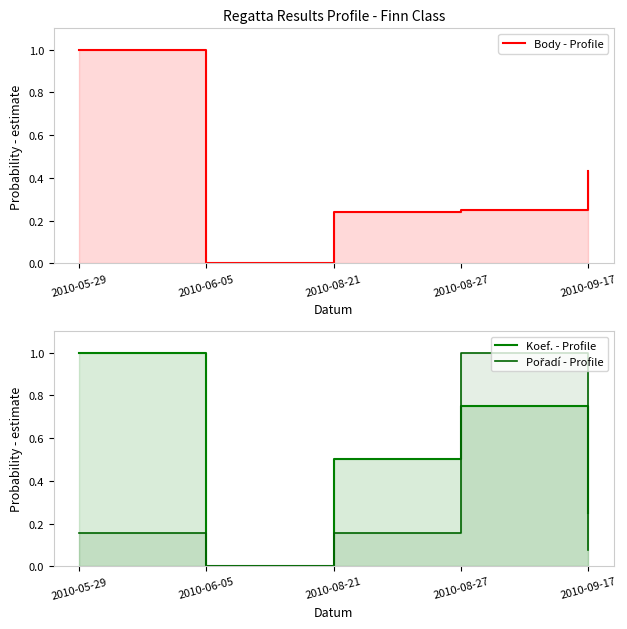

What is the maximum value shown in the chart?

1.0